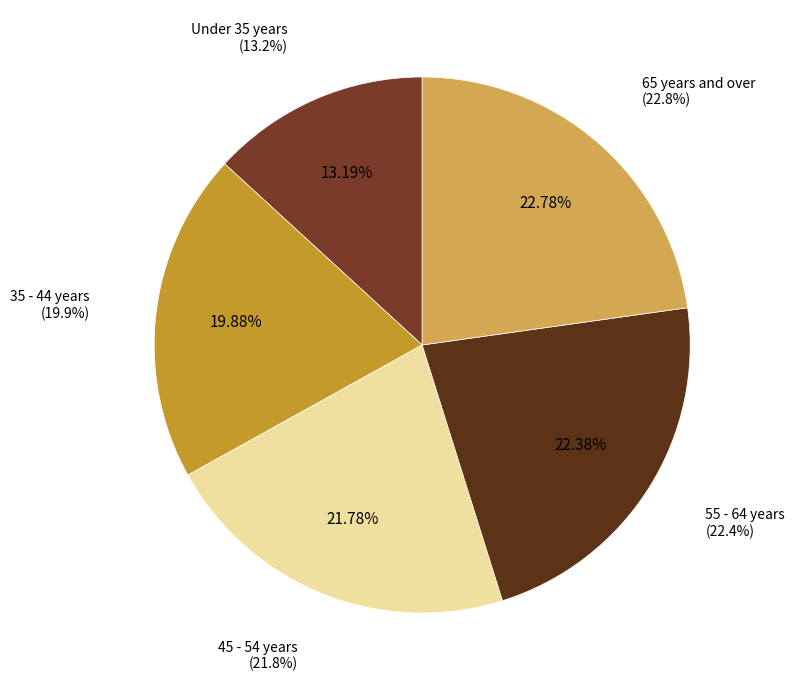

What percentage is the 45 - 54 years slice, to the nearest percent?

22%